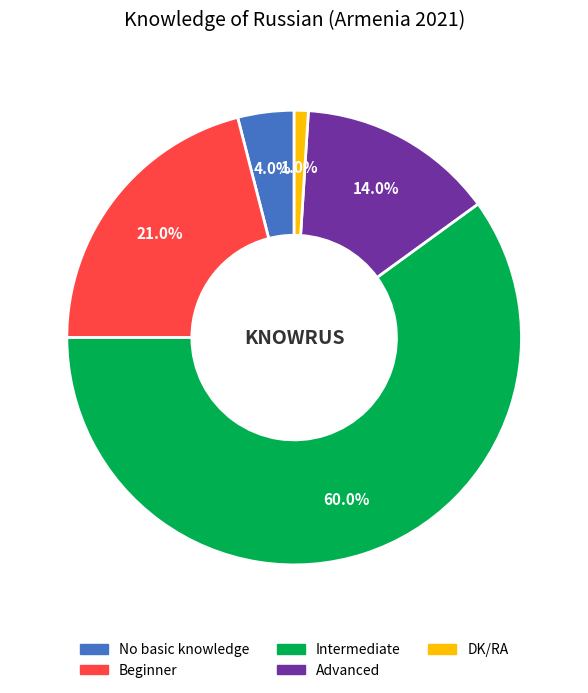

Which category accounts for the majority?

Intermediate